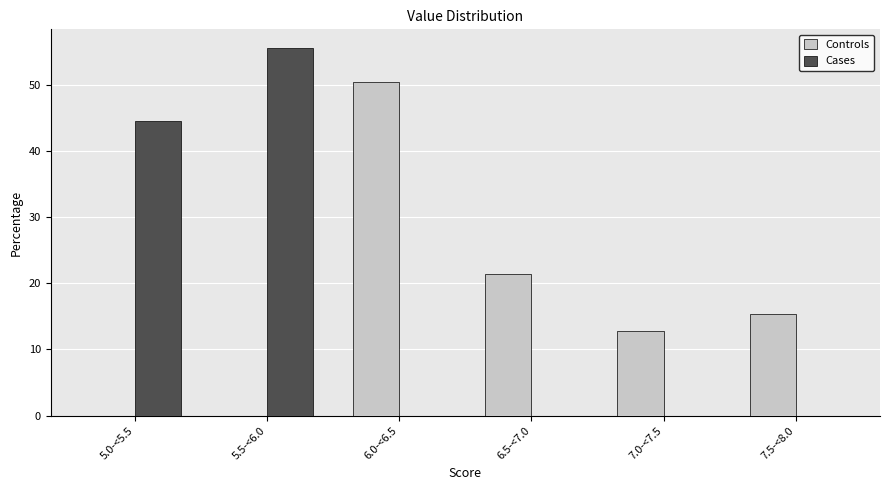

Reading left to right, what are all the values shown in this chart?

Controls: 5.0-<5.5=0.0	5.5-<6.0=0.0	6.0-<6.5=50.4	6.5-<7.0=21.4	7.0-<7.5=12.8	7.5-<8.0=15.4
Cases: 5.0-<5.5=44.4	5.5-<6.0=55.6	6.0-<6.5=0.0	6.5-<7.0=0.0	7.0-<7.5=0.0	7.5-<8.0=0.0